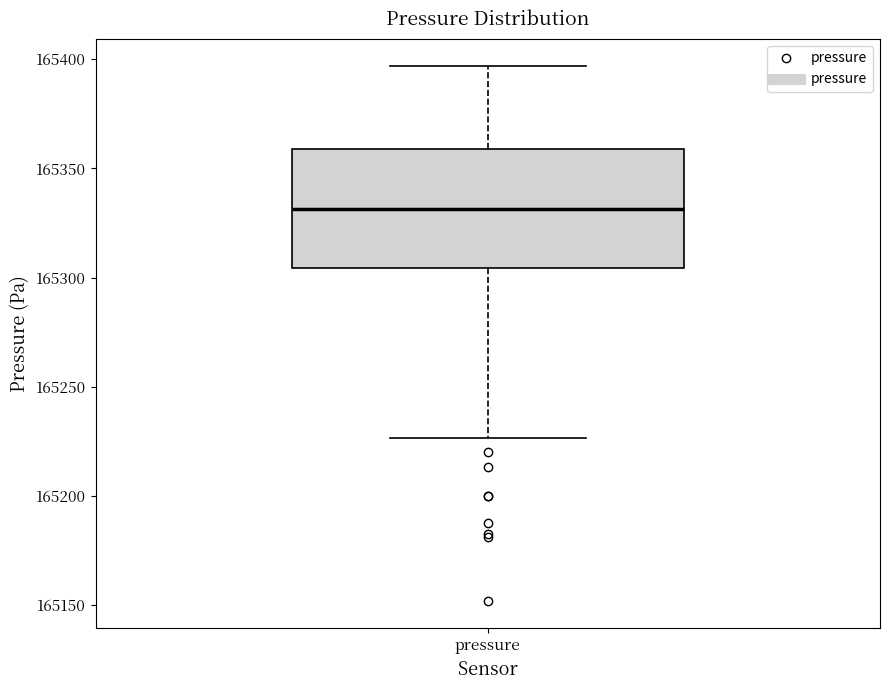

Where is the lower edge of the box for pressure on the y-axis? The values are not printed on the chart, so give them approximately, as read against the axis.

165305